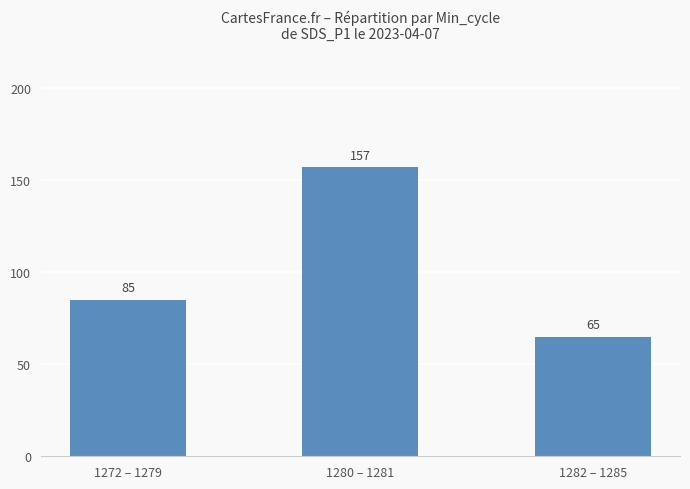

Count the number of data series in this chart.

1